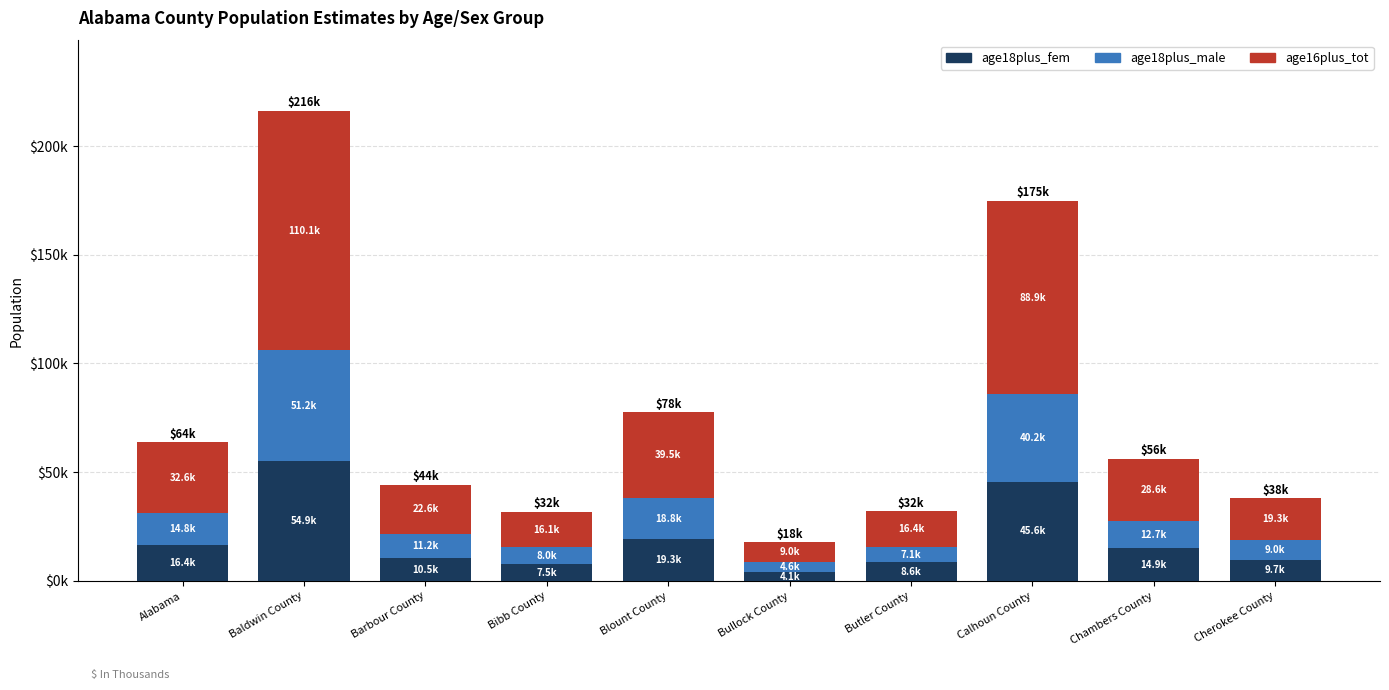

What is the label of the 3rd bar from the right?

Calhoun County